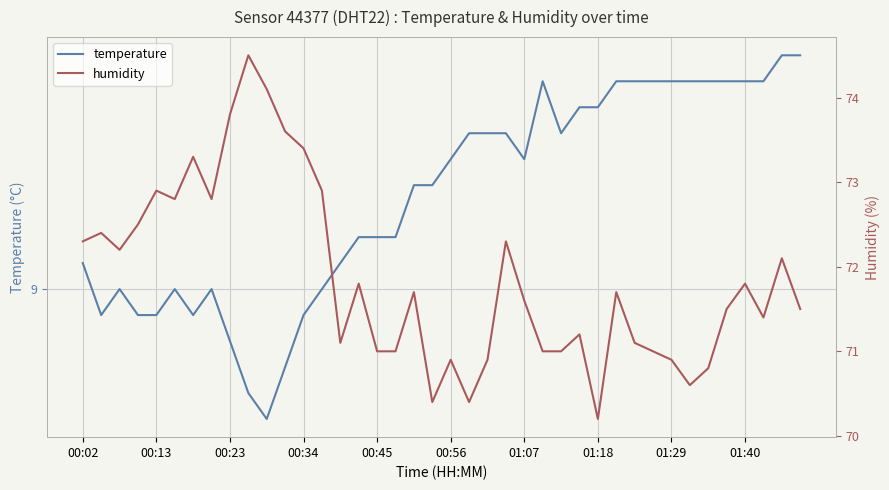

What is the average value of the humidity series?

71.9